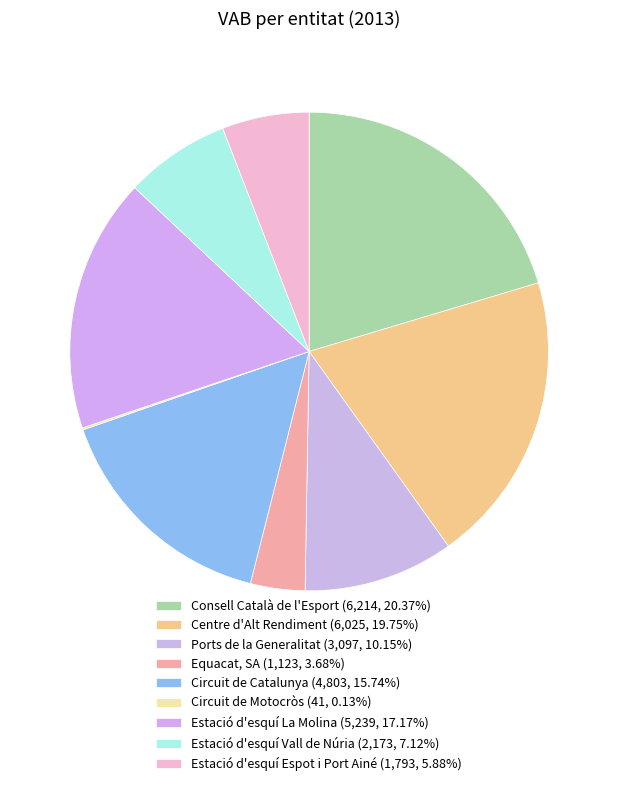

Is the sum of Circuit de Motocròs and Estació d'esquí La Molina greater than half?

No